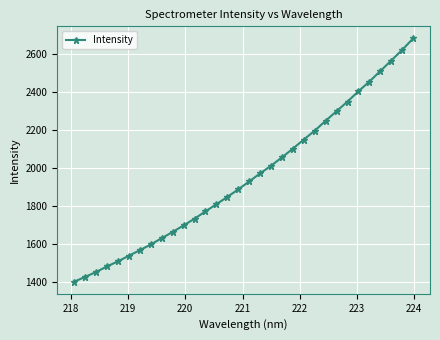

What is the value of the 17th point from the left?

1928.6